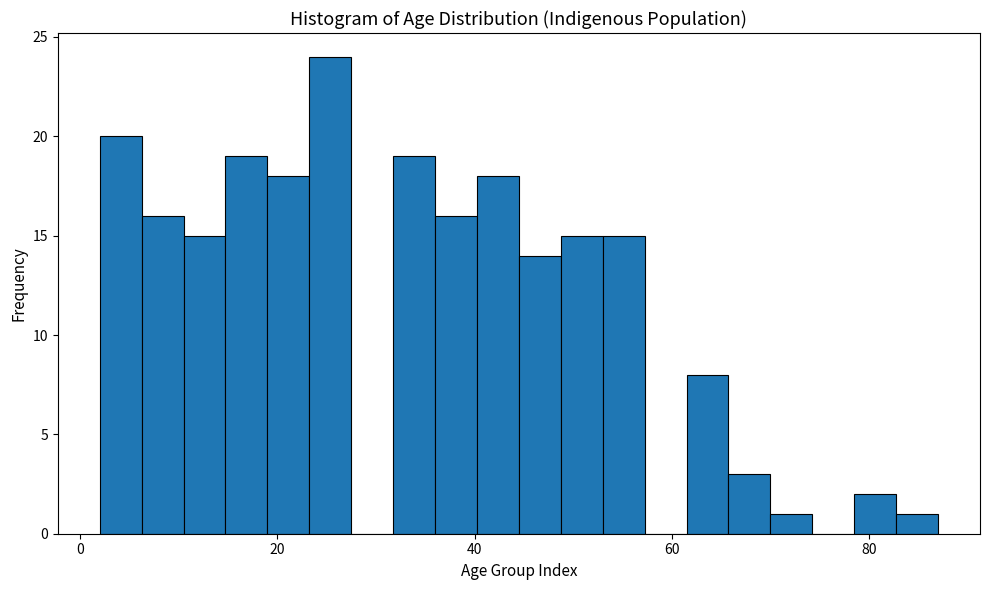

Read against the x-axis, roughly where is the centre of the tallest bar?

26